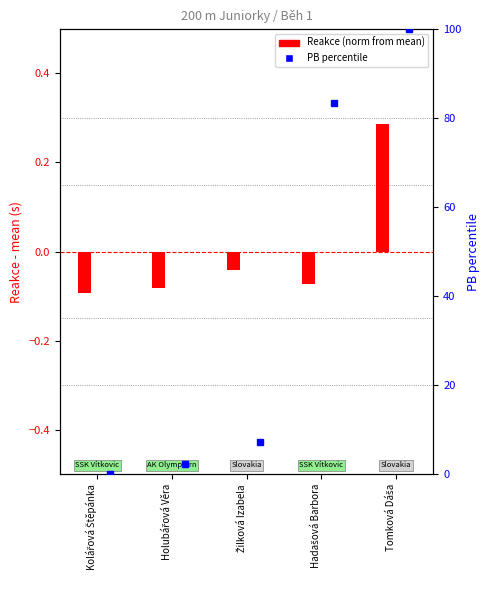

How many data points in PB percentile are less than 7?

2